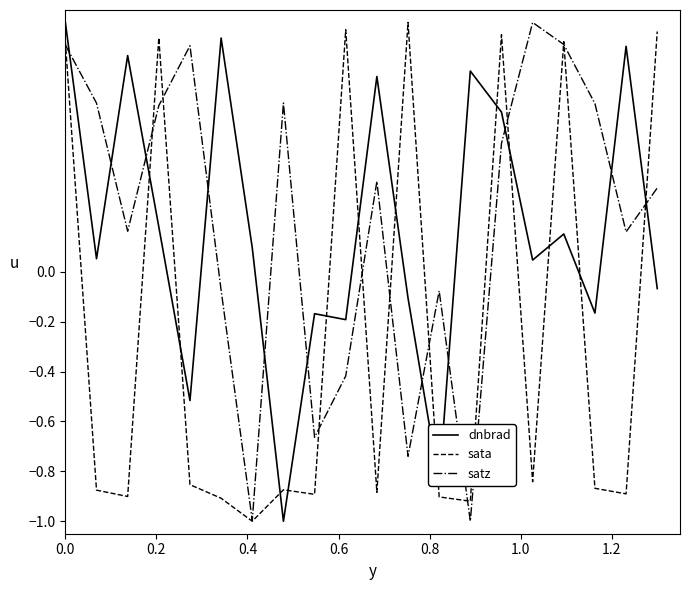

Which series ends up on top after the final intersection of satz and sata?

sata